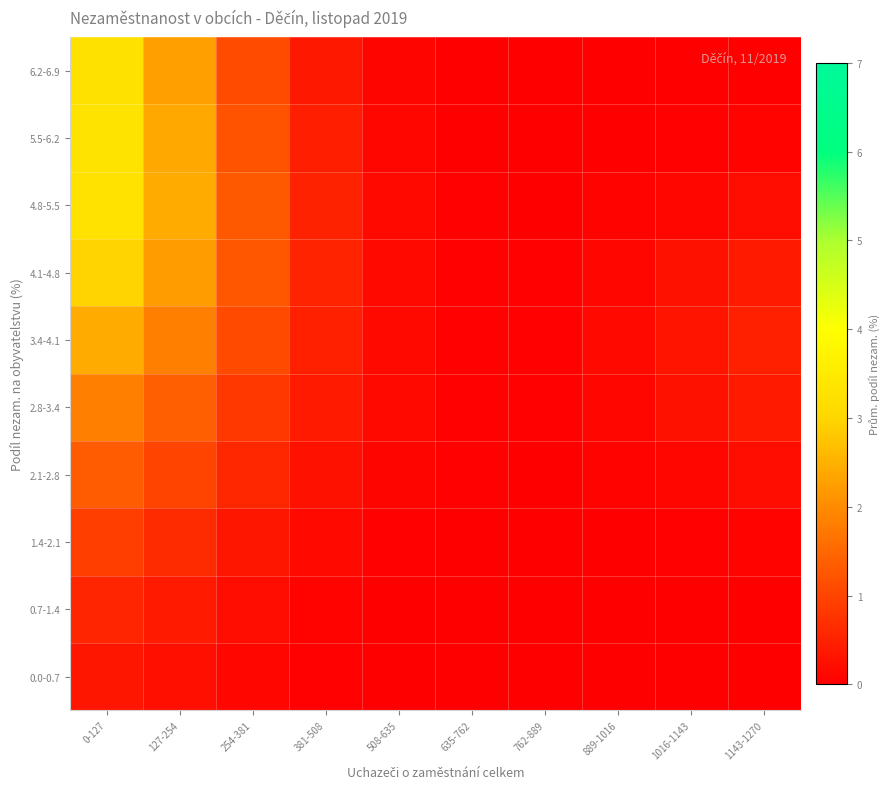

At which category is the sum across all series the highest?

0-127